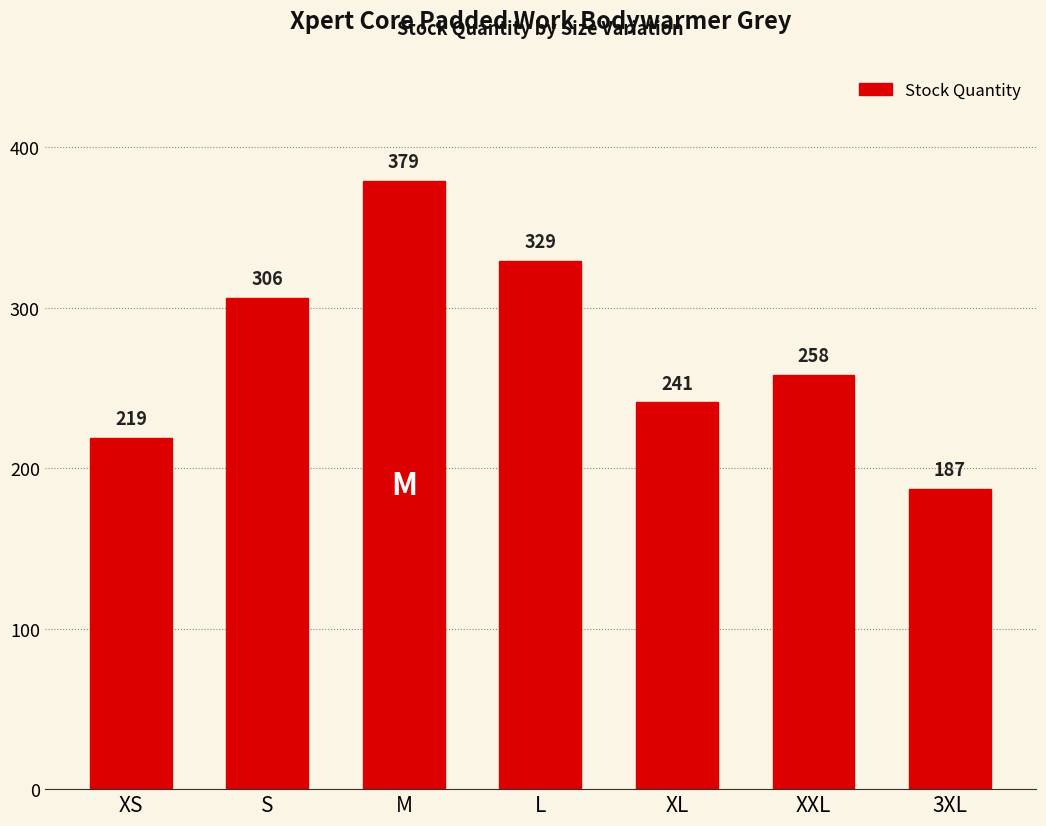

What is the greatest value displayed?

379